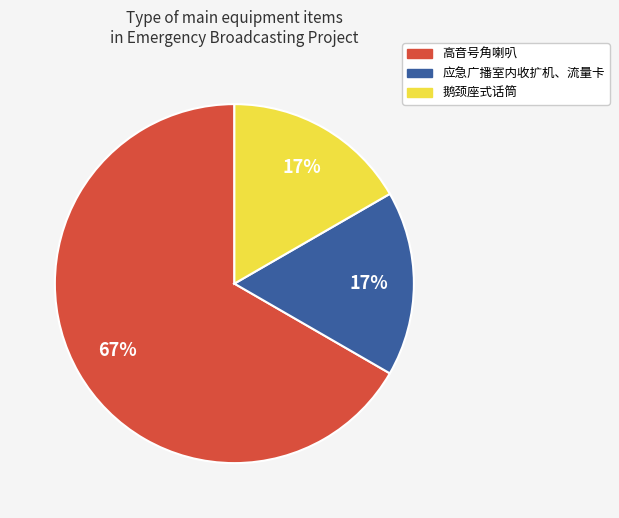

Does 鹅颈座式话筒 represent more than half of the total?

No